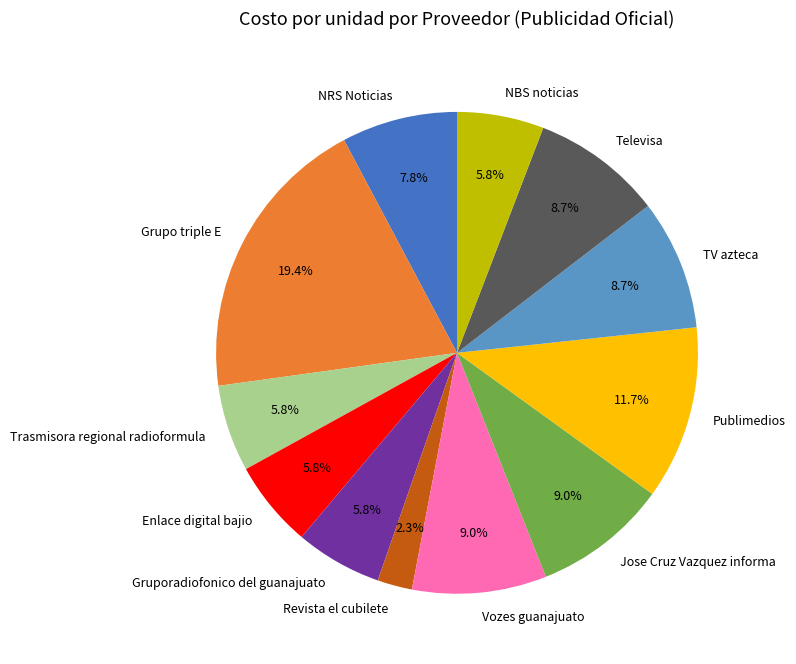

The Trasmisora regional radioformula slice represents 6% of the pie. True or false?

True